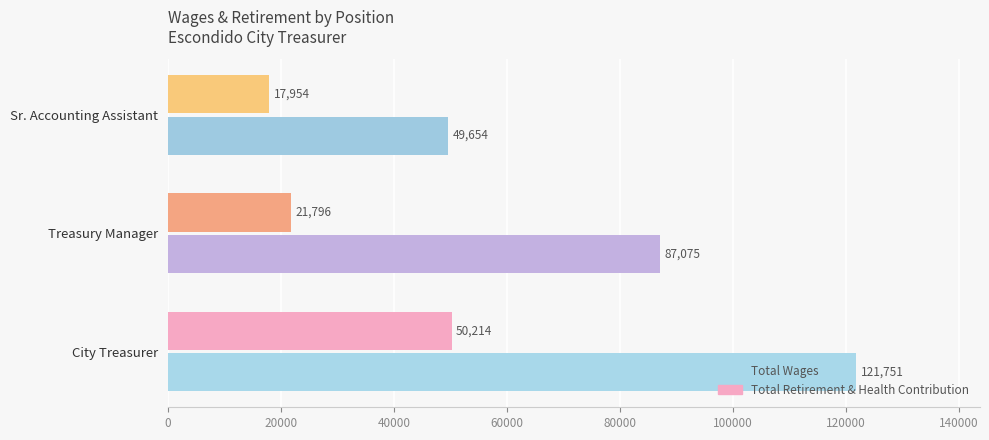

What is the average value of the Total Retirement & Health Contribution series?

29988